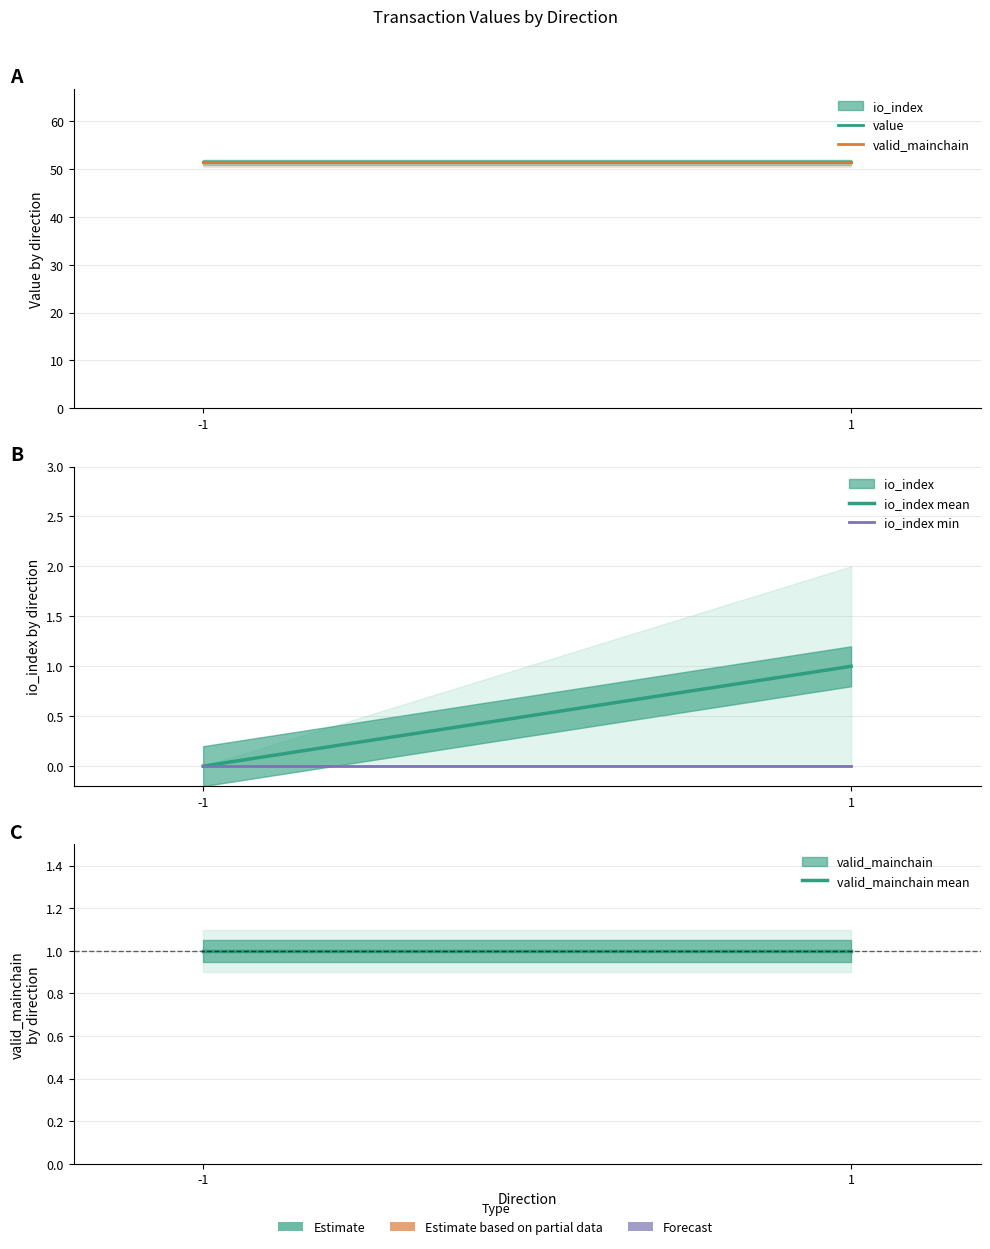

What is the approximate value of valid_mainchain mean at 1?

1.0